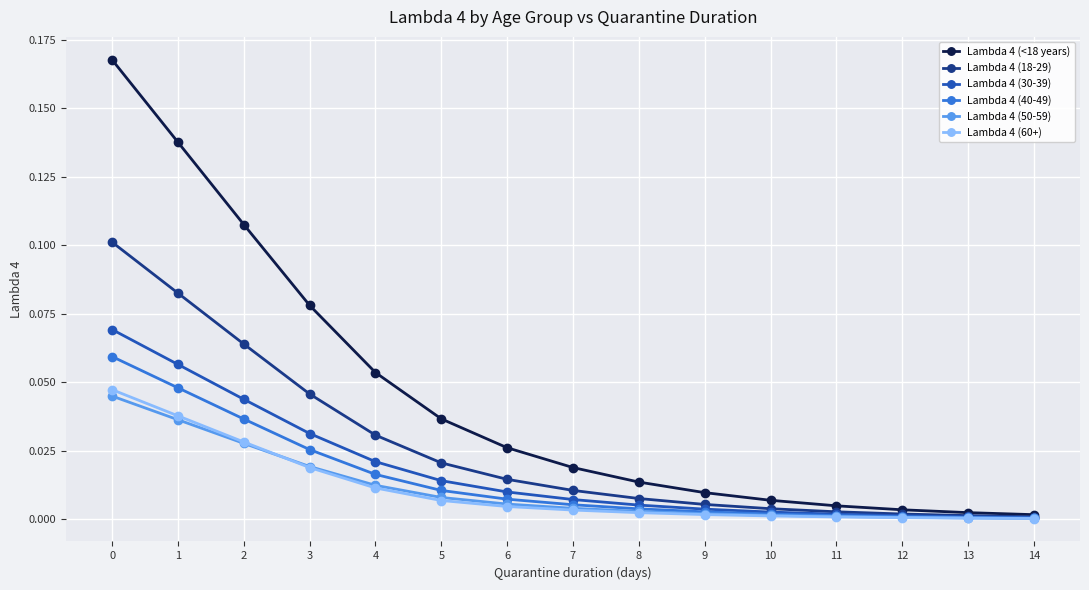

The Lambda 4 (50-59) series shows 0.0 at 3. True or false?

True